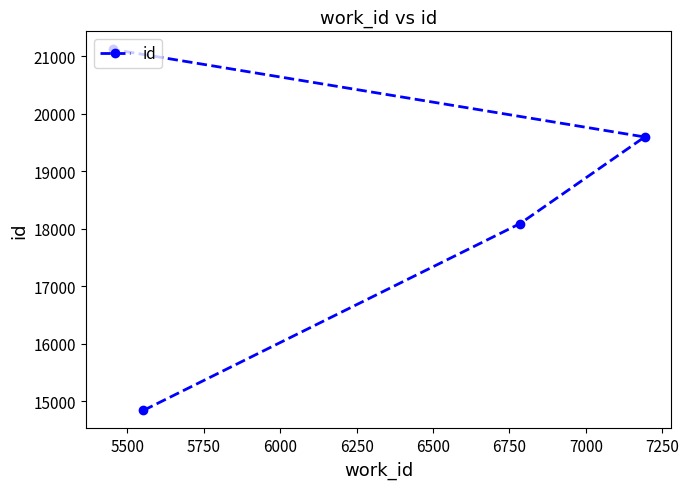

What is the smallest value displayed?

14838